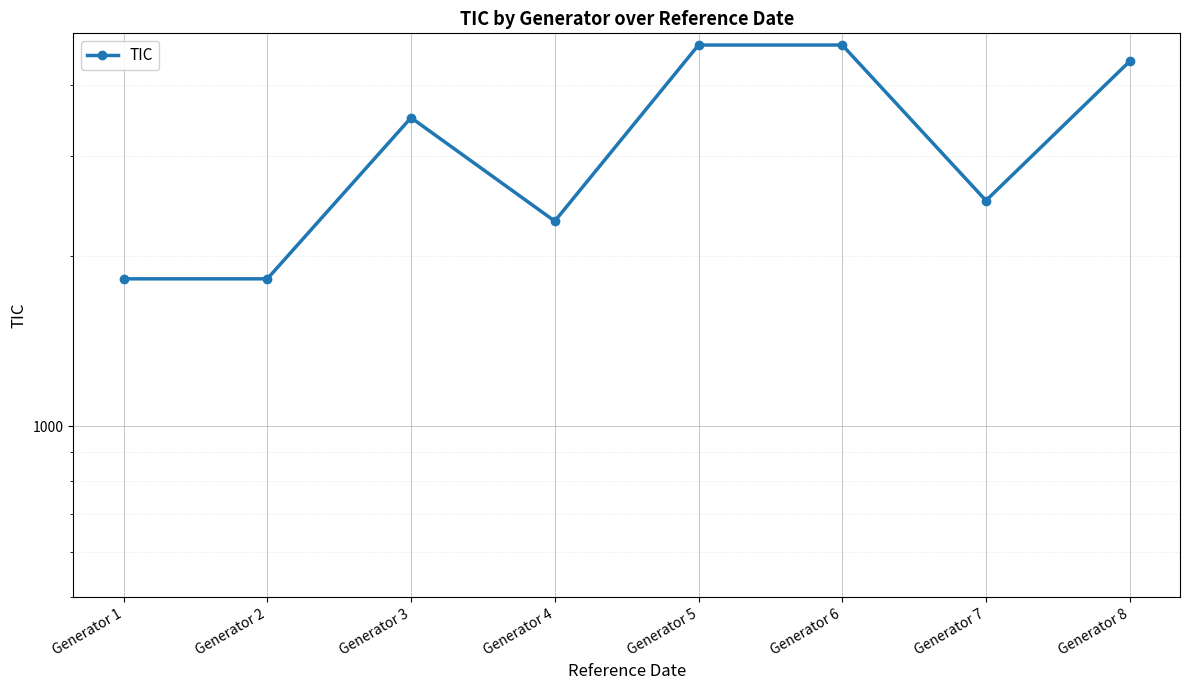

How many points are higher than both their immediate neighbors (excluding endpoints)?

1